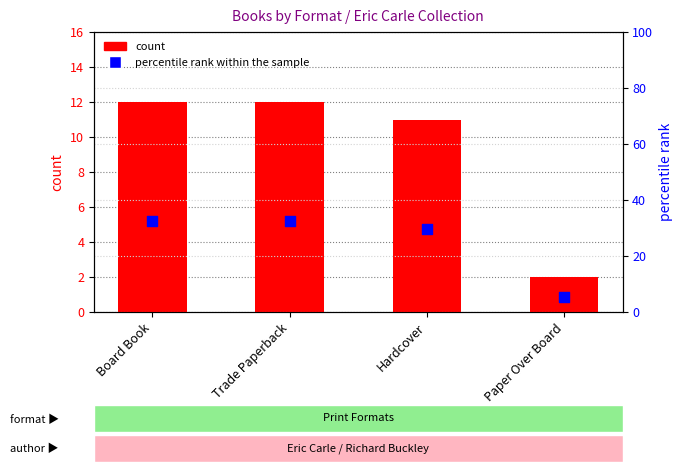

Which series contains the highest Y value?

percentile rank within the sample